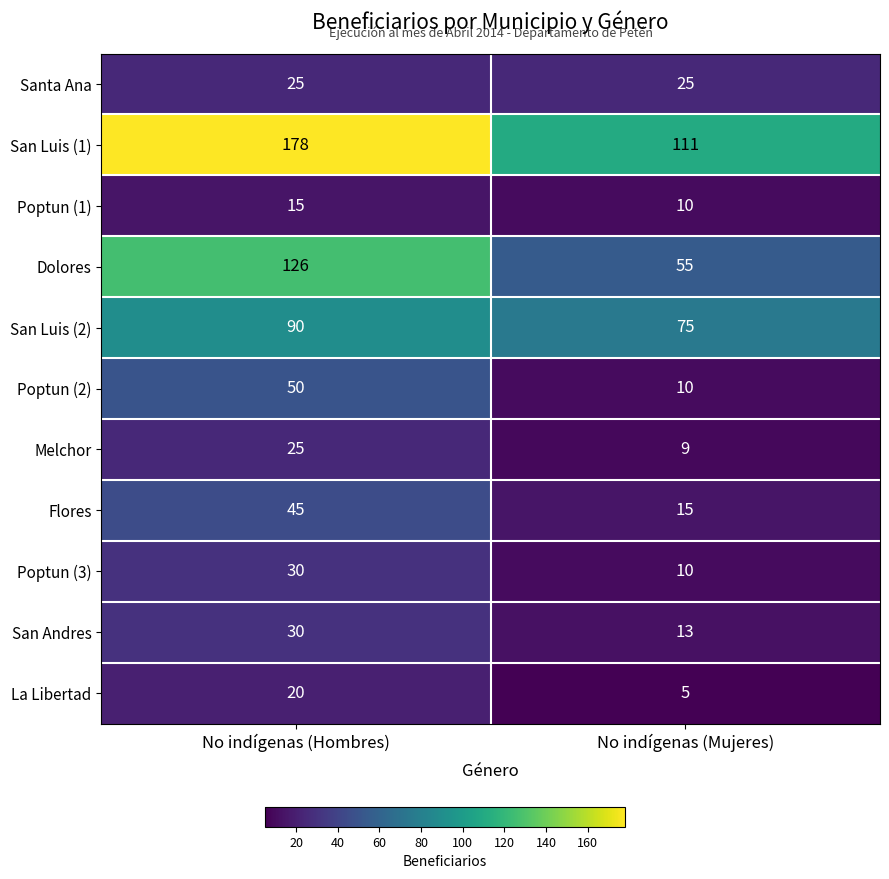

What is the minimum value for Melchor?

9